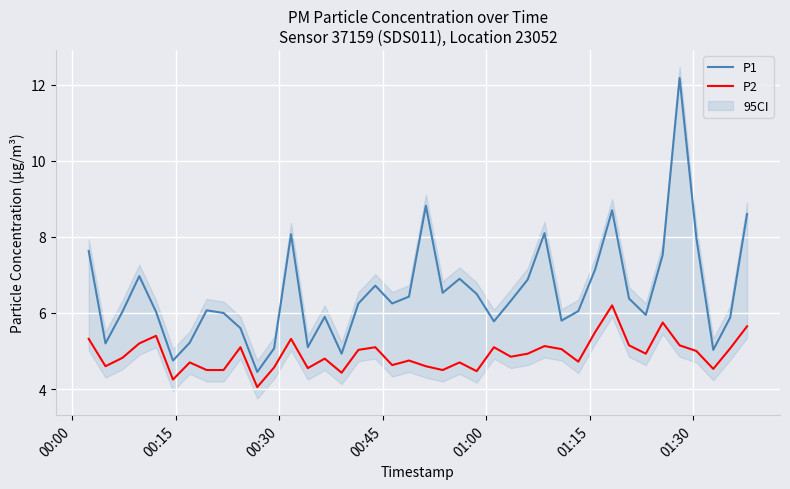

What is the maximum value for P2?

6.2